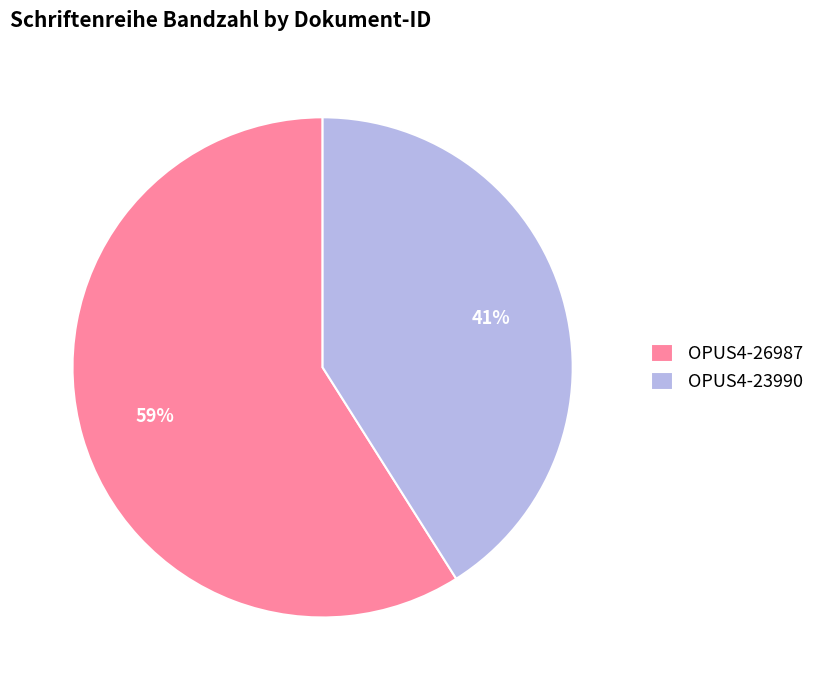

To the nearest percent, what percentage of the pie is OPUS4-23990?

41%